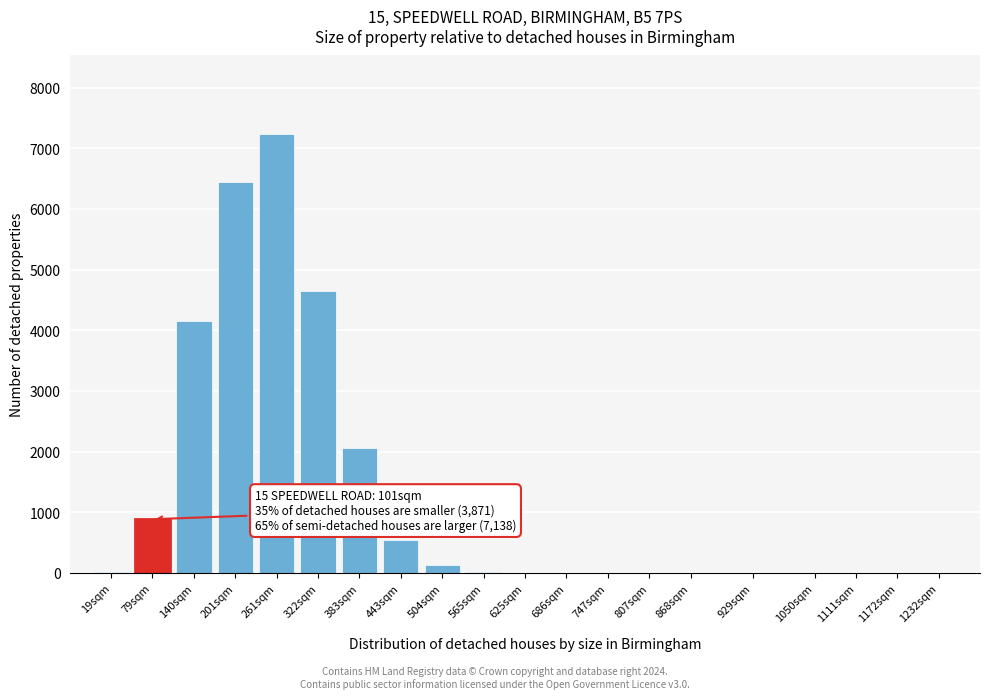

Is it true that the value at 1172sqm is -2944?

False